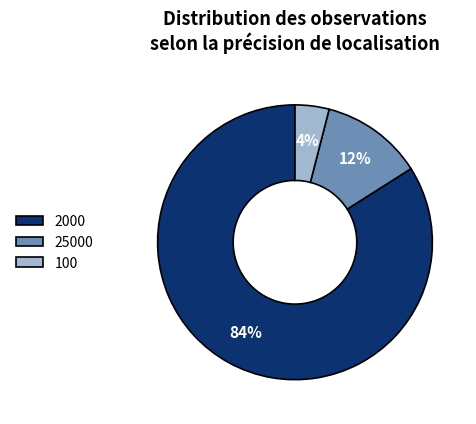

Rank the categories by value from lowest to highest.

100, 25000, 2000